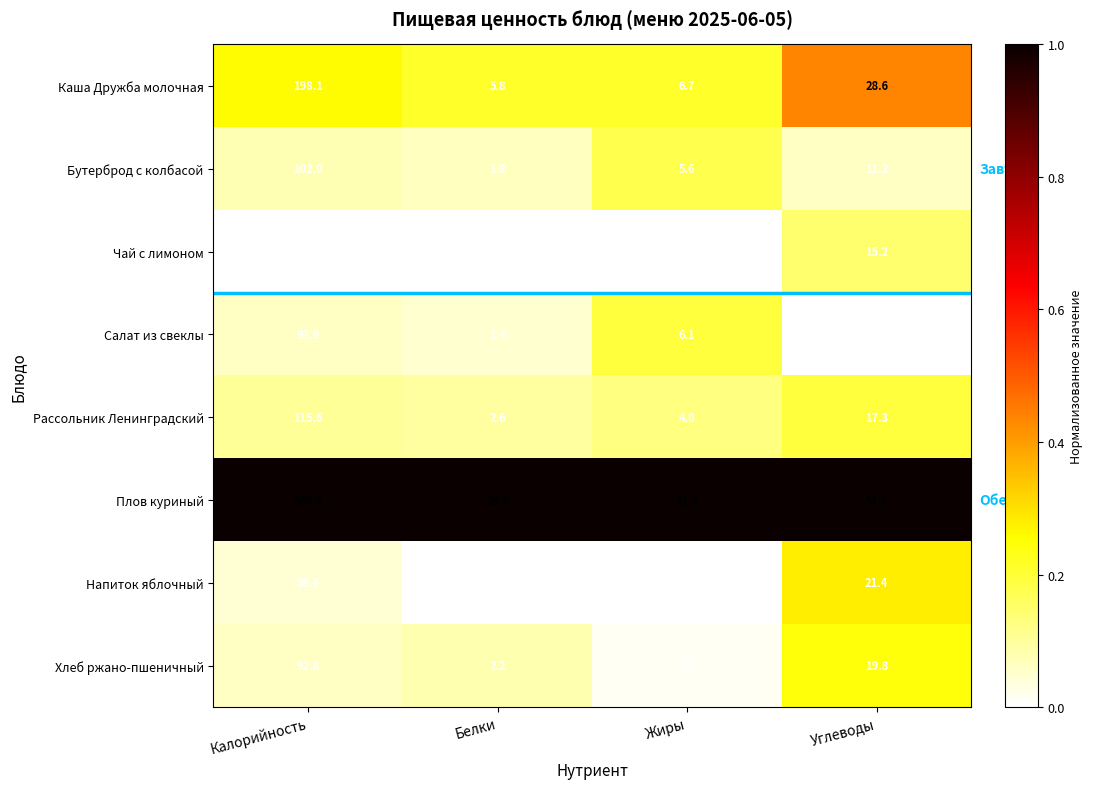

The Хлеб ржано-пшеничный series shows 0.4 at Жиры. True or false?

True